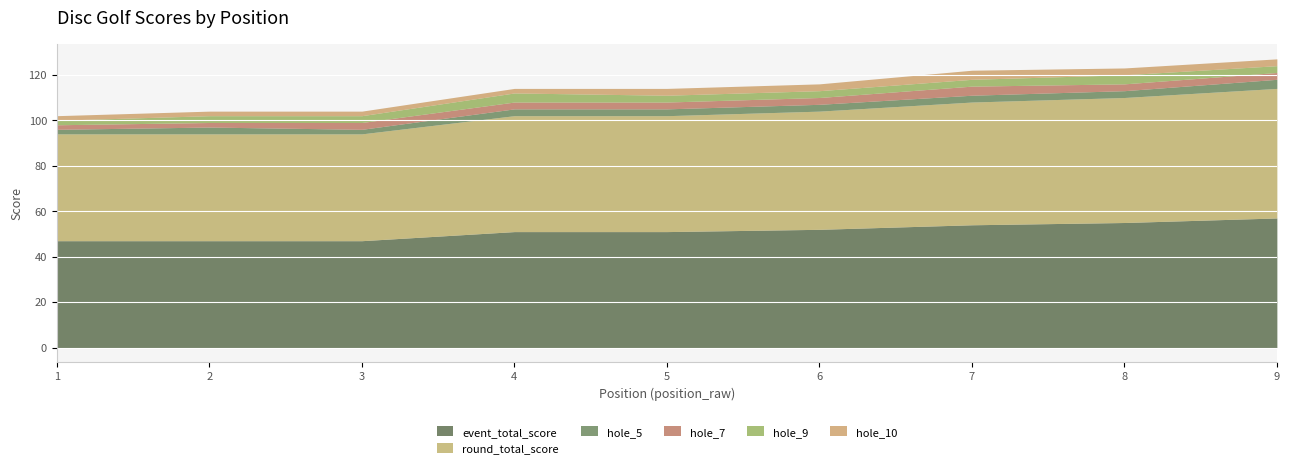

The value of event_total_score at 4 is 30. True or false?

False